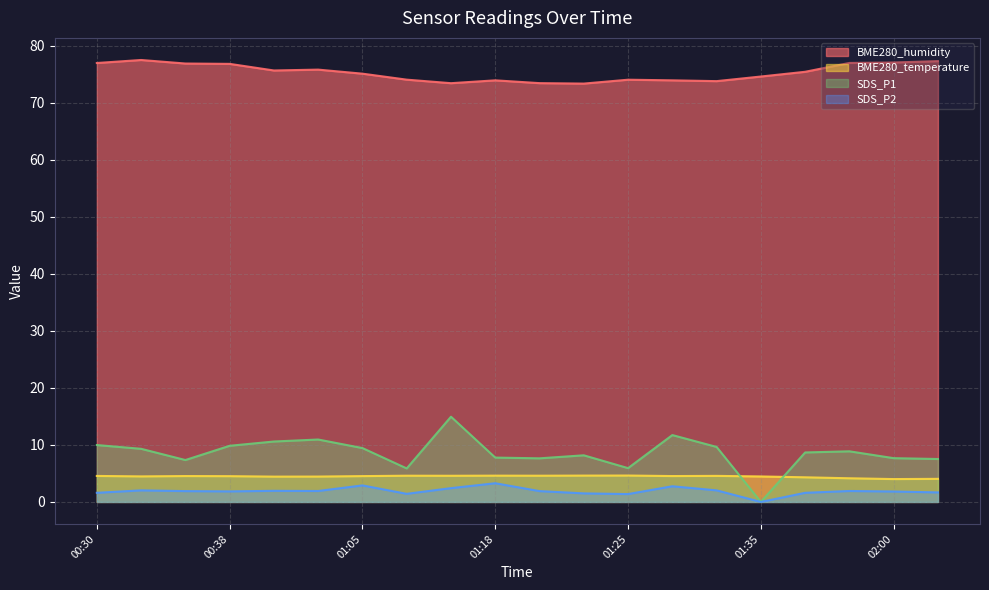

Does the chart display data point markers on the line(s)?

No